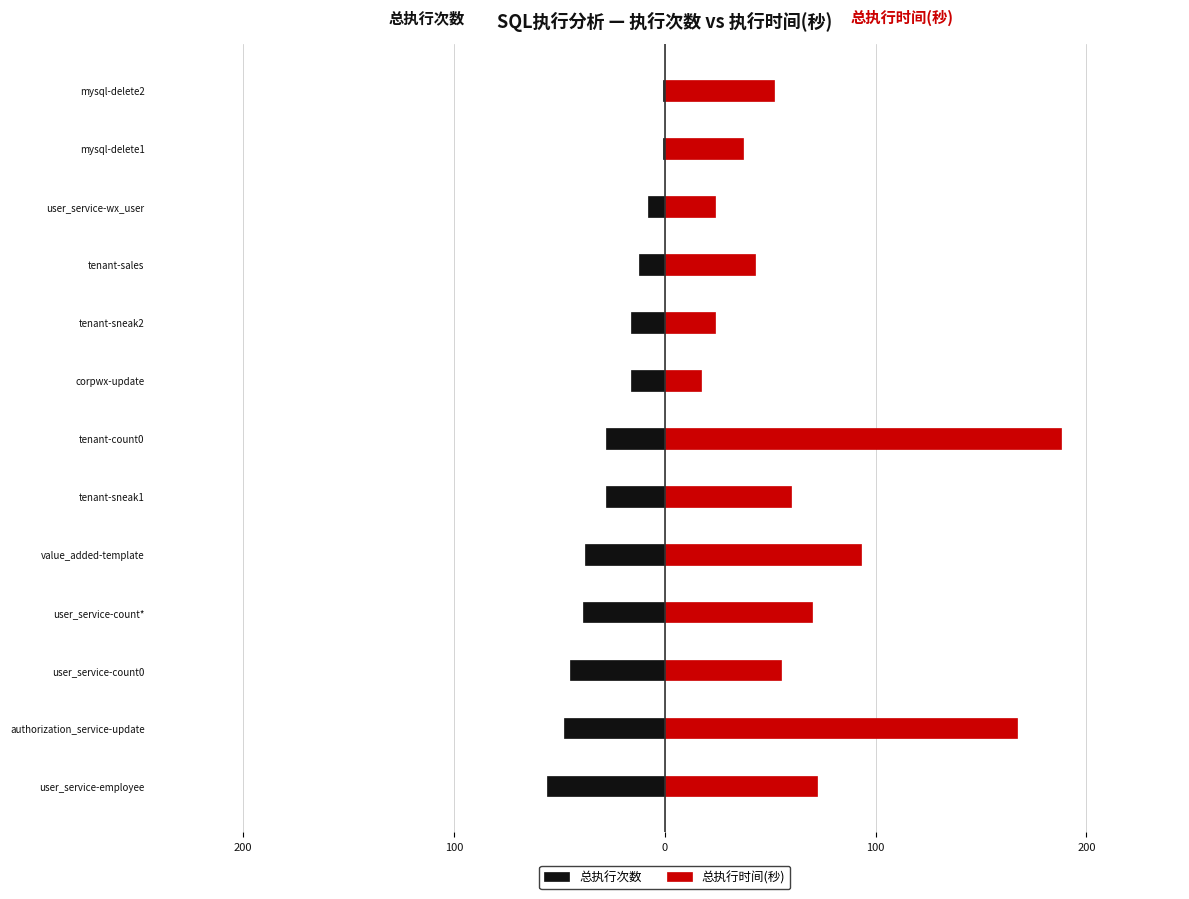

Reading left to right, transcribe all the data shown in this chart.

总执行次数: -56	-48	-45	-39	-38	-28	-28	-16	-16	-12	-8	-1	-1
总执行时间(秒): 72	167	55	70	93	60	188	17	24	43	24	37	52